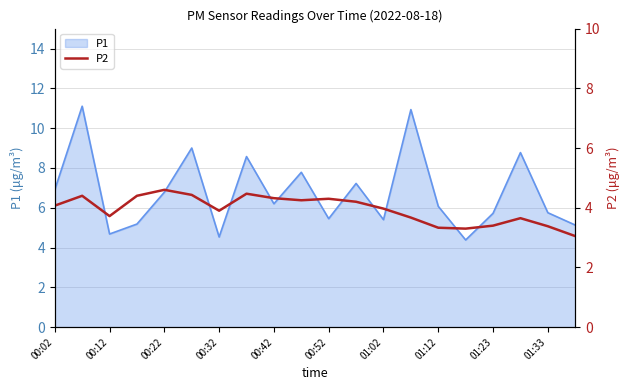

What is the minimum value for P1?

4.4